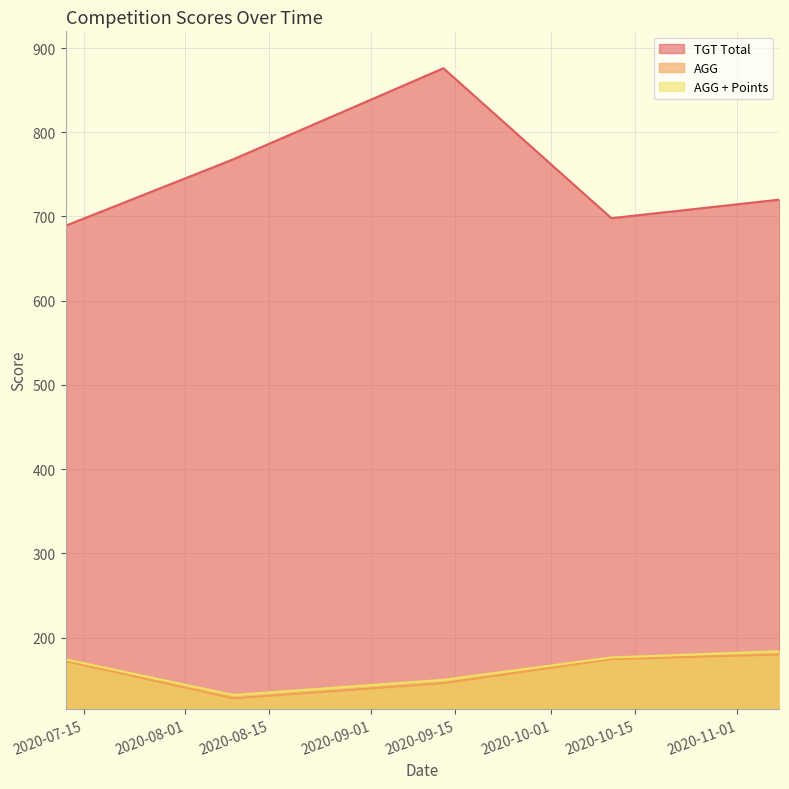

What are all the series names shown in the legend?

TGT Total, AGG, AGG + Points